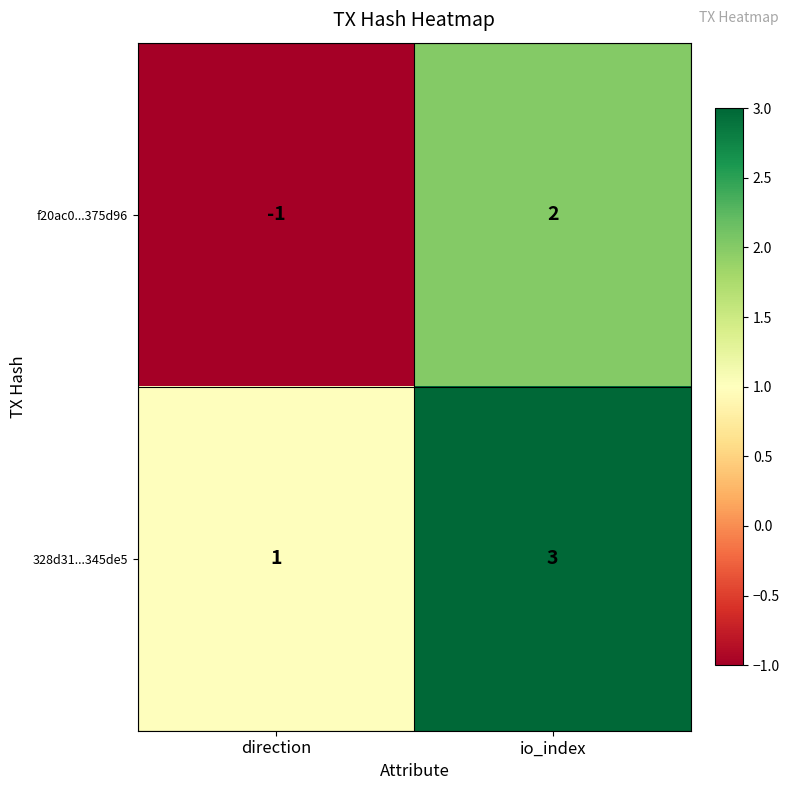

The value of f20ac0...375d96 at io_index is 2. True or false?

True